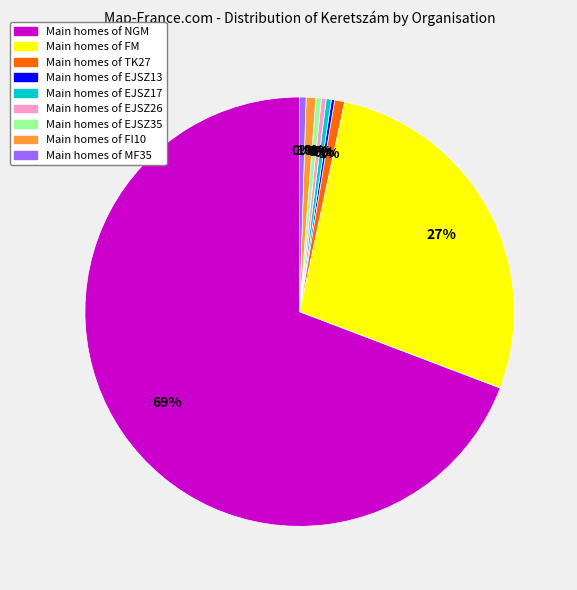

To the nearest percent, what is the average slice percentage?

11%